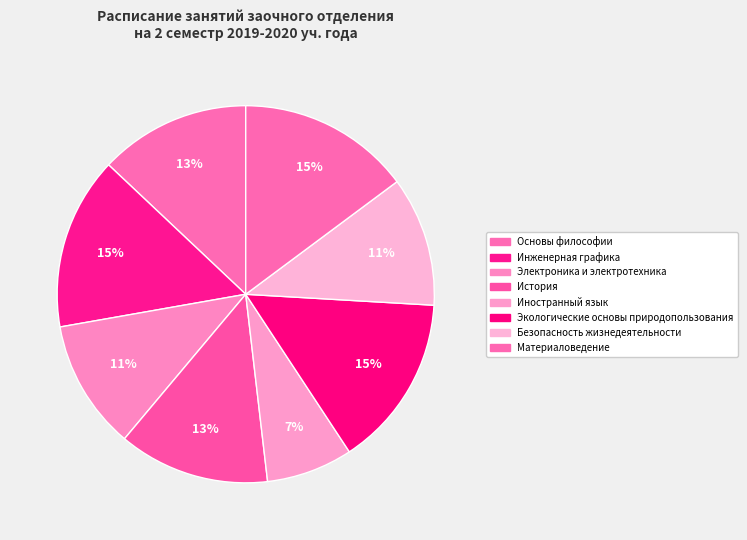

True or false: Инженерная графика accounts for 24% of the total.

False